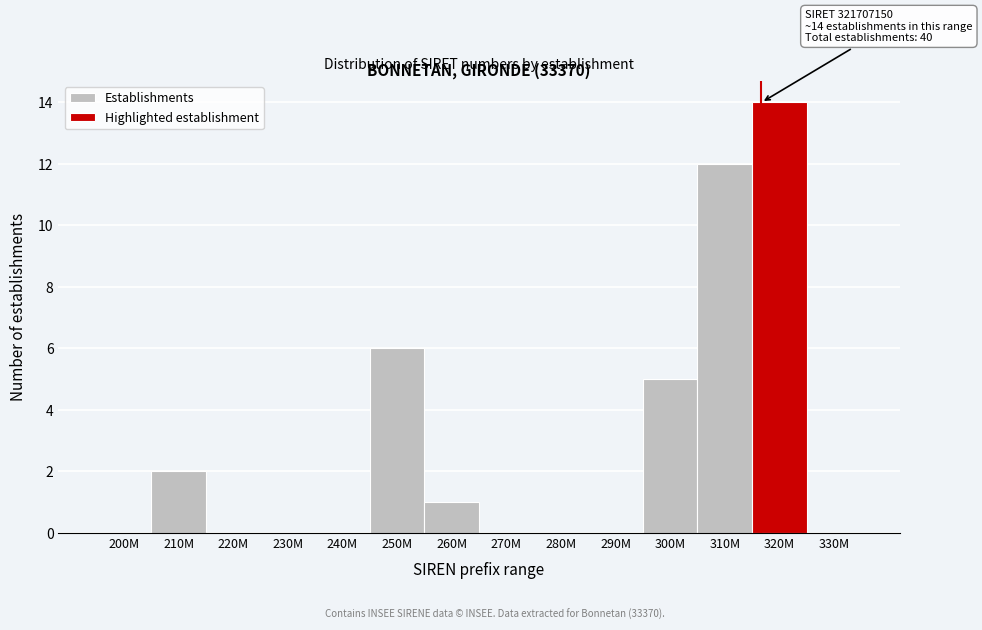

Reading left to right, extract all data points from this chart.

200M=0	210M=2	220M=0	230M=0	240M=0	250M=6	260M=1	270M=0	280M=0	290M=0	300M=5	310M=12	320M=14	330M=0